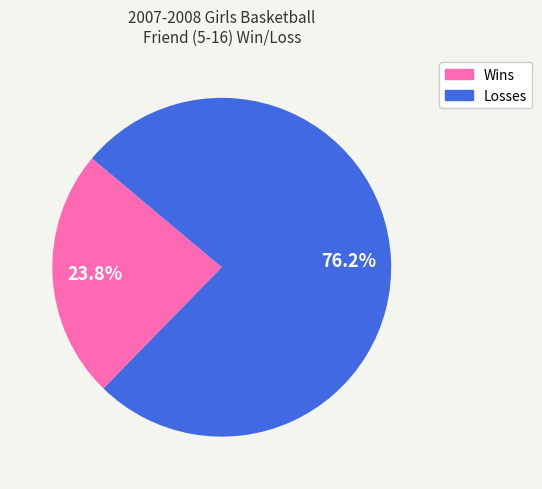

What percentage is the Losses slice, to the nearest percent?

76%